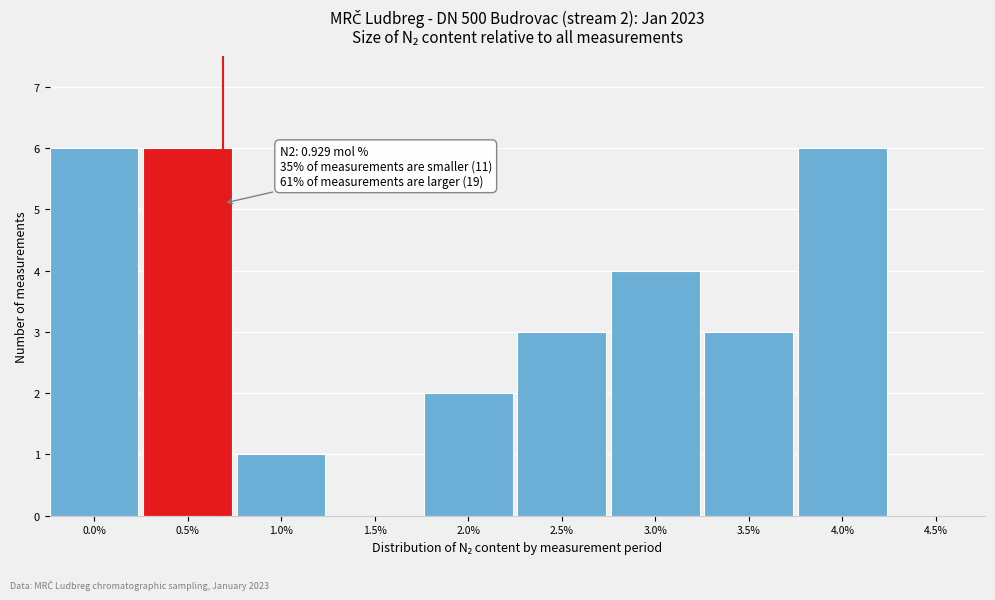

Reading left to right, list all the values displayed in this chart.

0.0%=6	0.5%=6	1.0%=1	1.5%=0	2.0%=2	2.5%=3	3.0%=4	3.5%=3	4.0%=6	4.5%=0